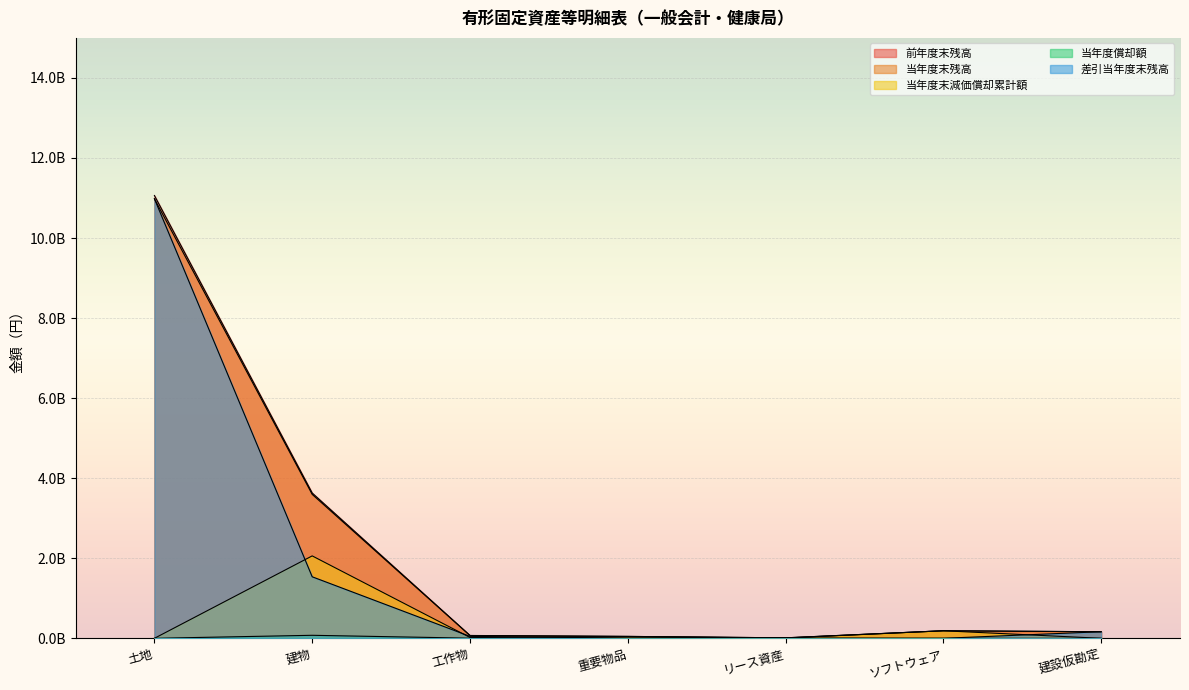

Is it true that 当年度末残高 equals 16.1 at 土地?

False